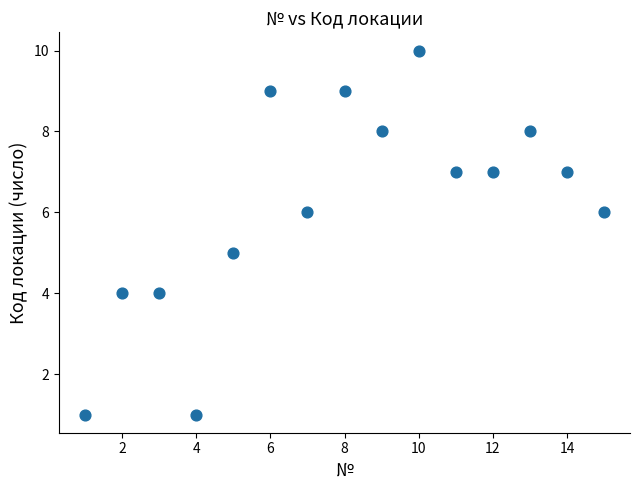

What is the range of Y values (max minus min)?

9